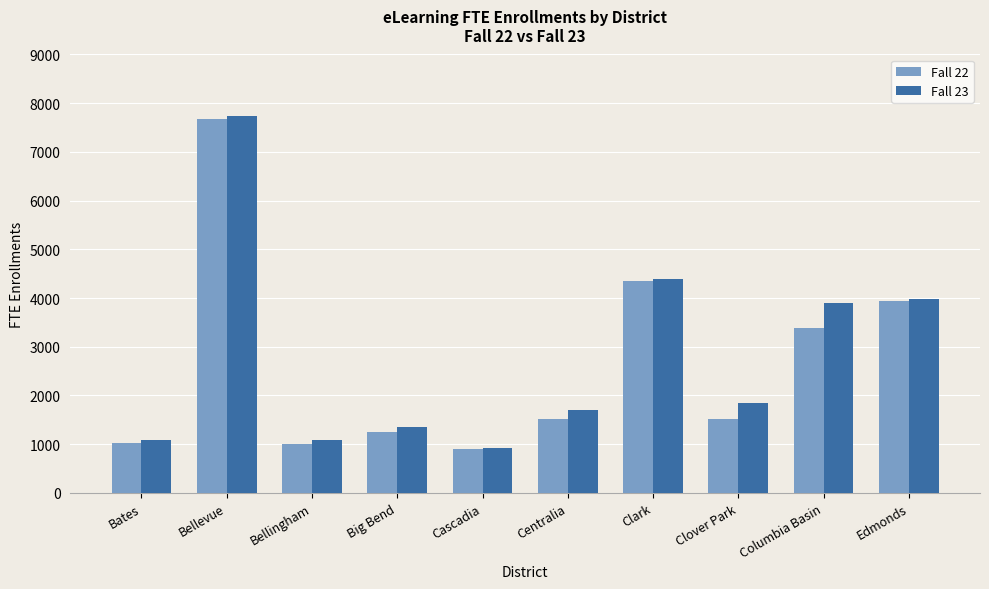

How many groups of bars are there?

10